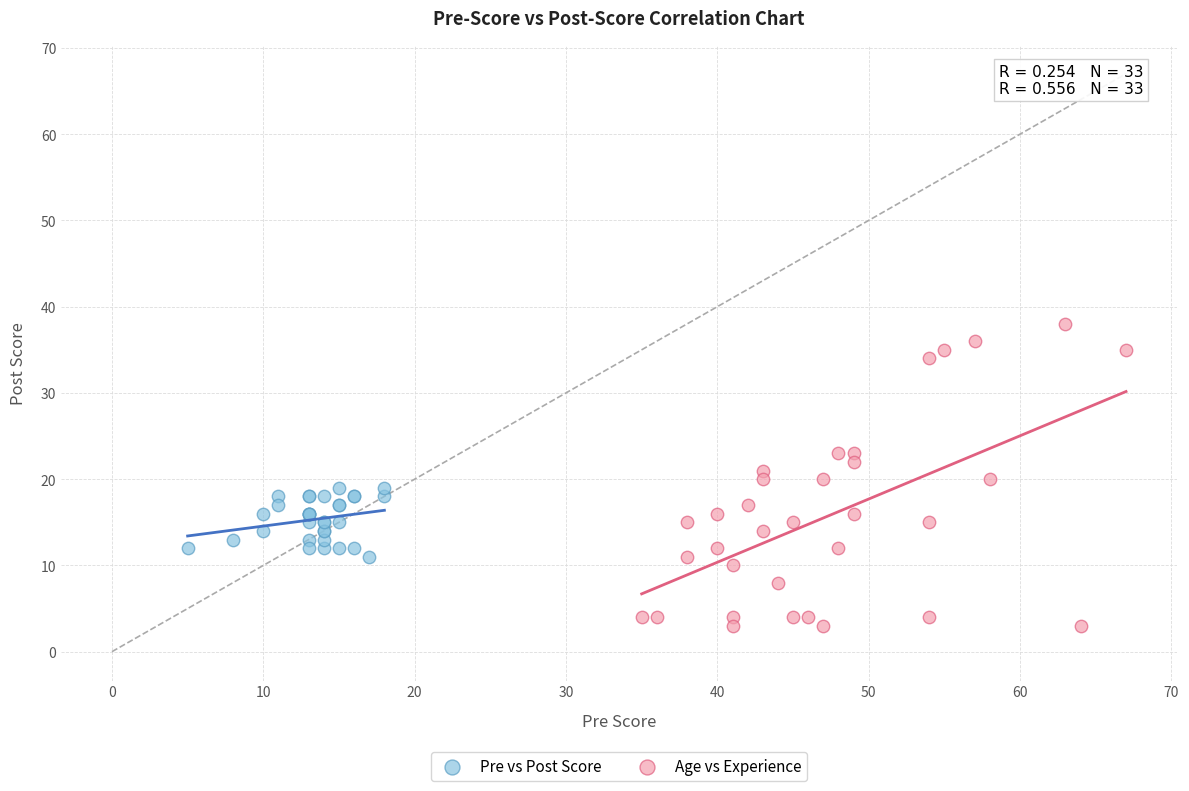

Which series reaches the maximum Y coordinate?

Age vs Experience